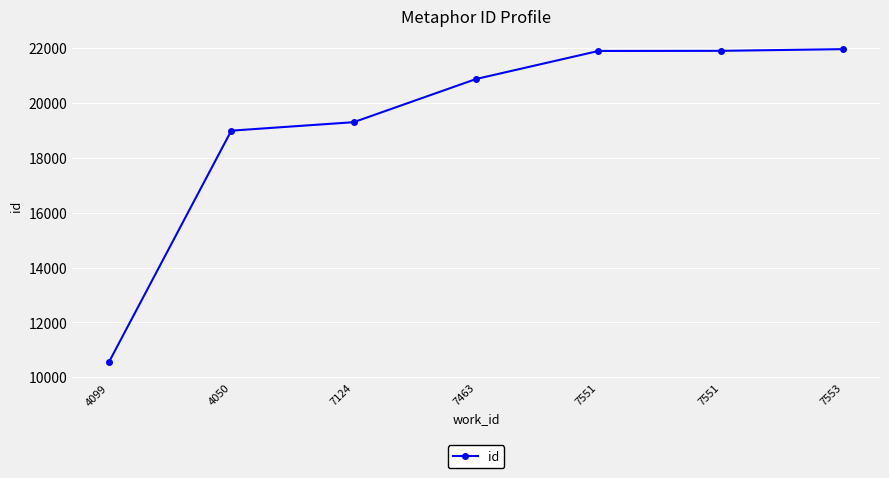

How many data points are less than 20881?

3